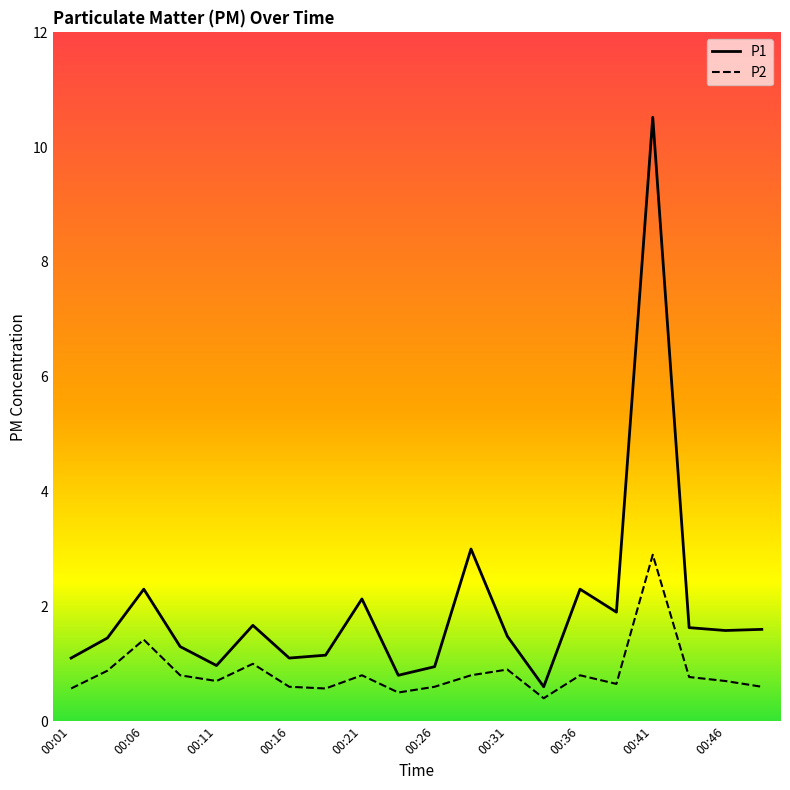

Which series has the largest total across all categories?

P1